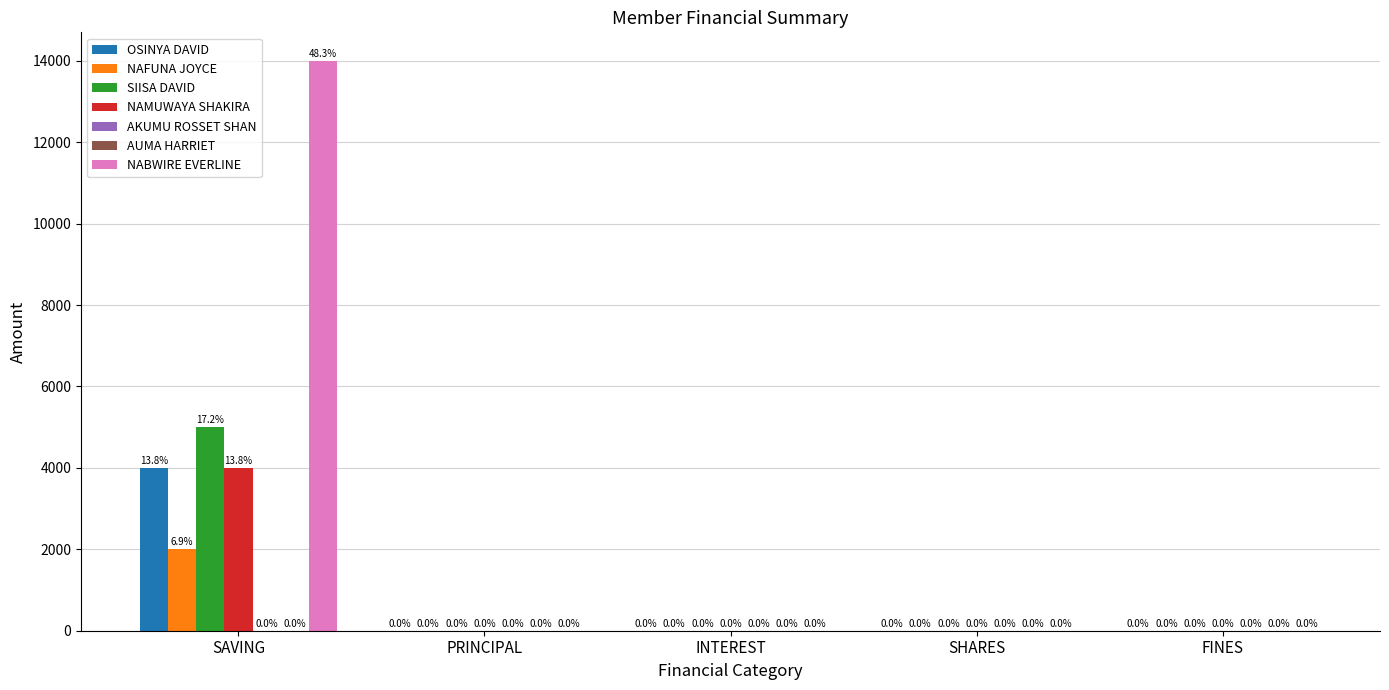

What is the average value of the OSINYA DAVID series?

800